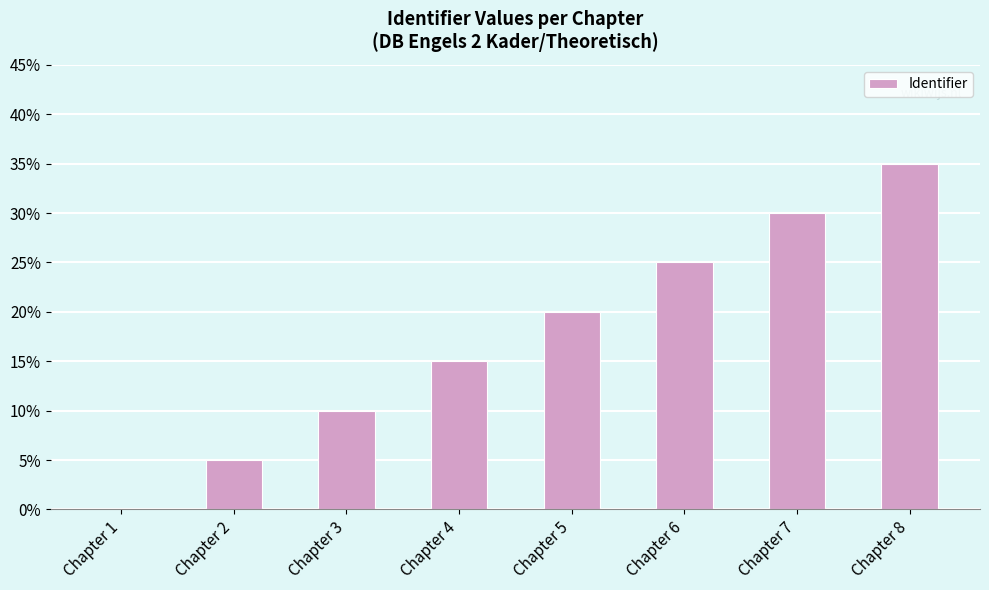

Which category has the highest value across all series?

Chapter 8